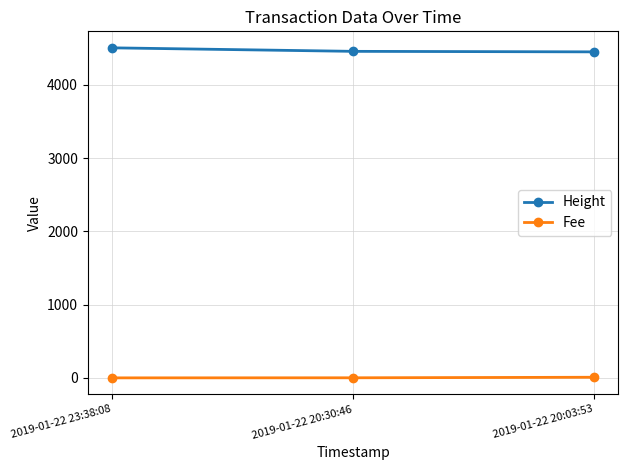

What is the average value of the Fee series?

3.2